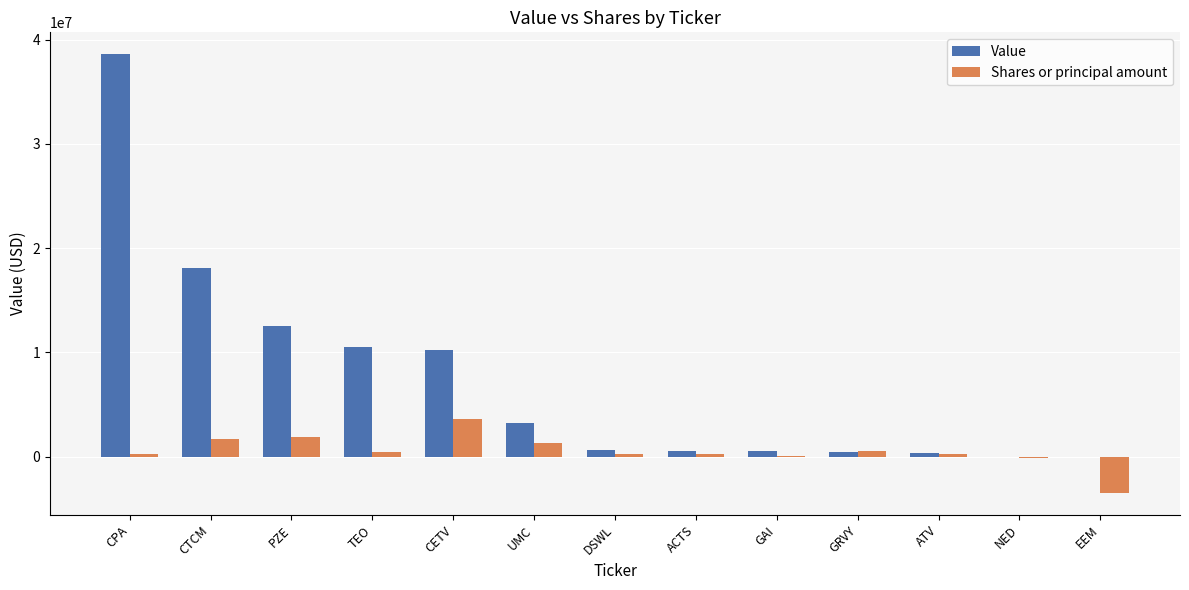

Count the number of categories in the chart.

13